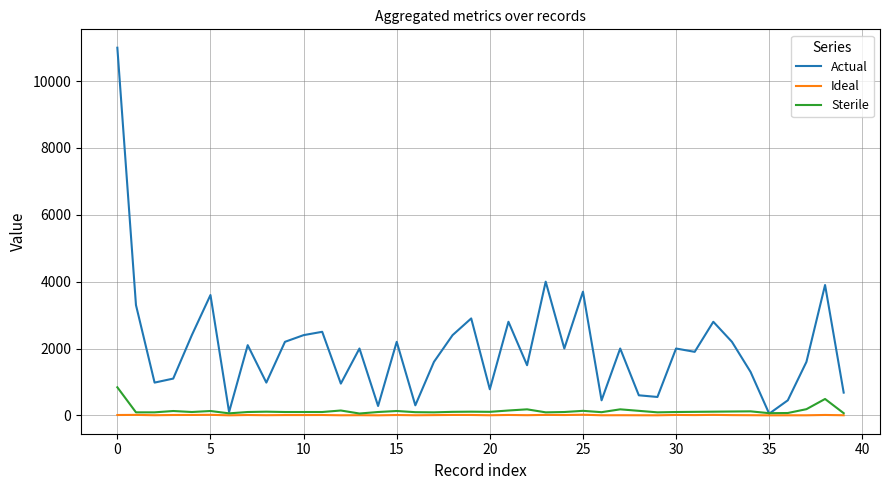

Which series has the largest total across all categories?

Actual